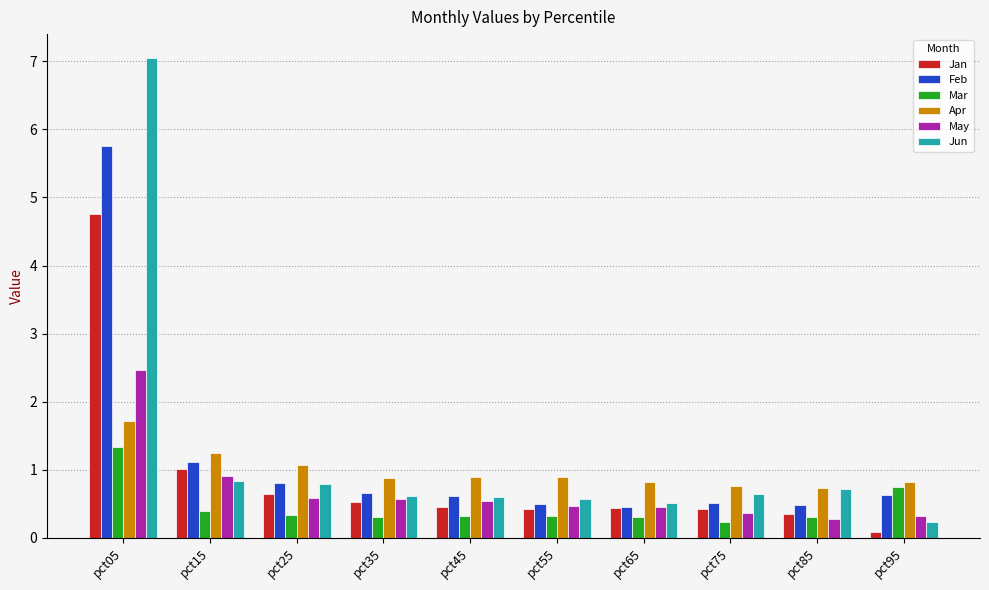

What is the value of the Jan bar at the 6th from the left?

0.4